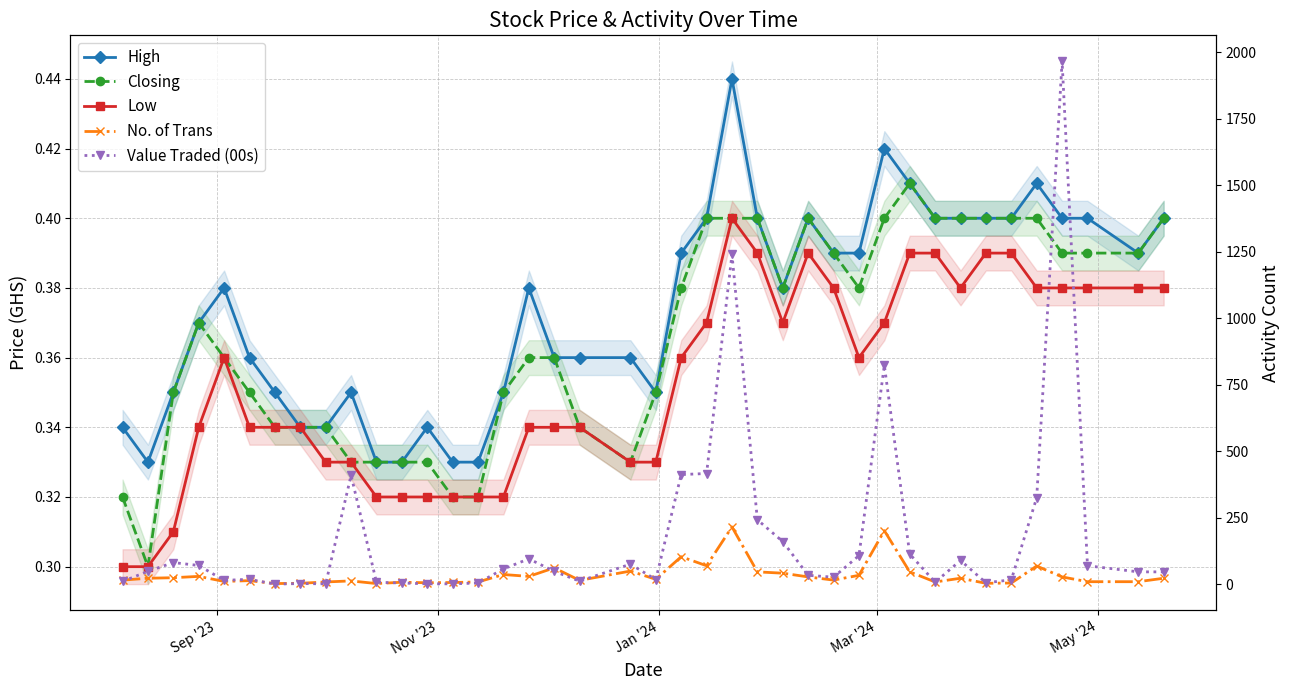

How many times do Low and Value Traded (00s) cross each other?

2